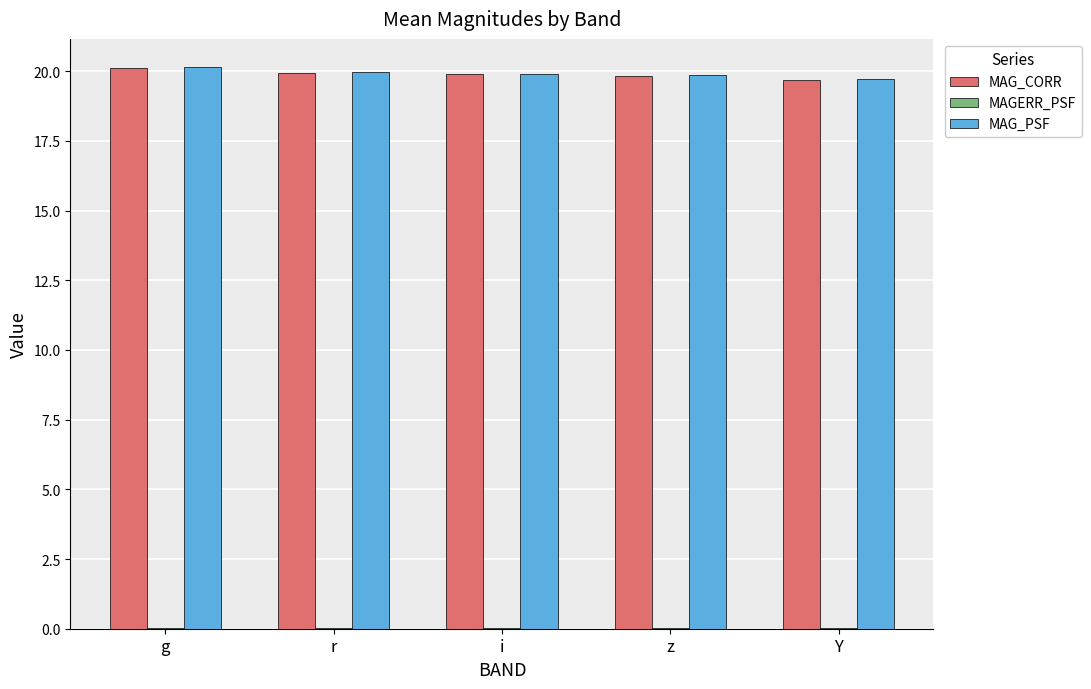

The MAG_PSF series shows 34.7 at g. True or false?

False